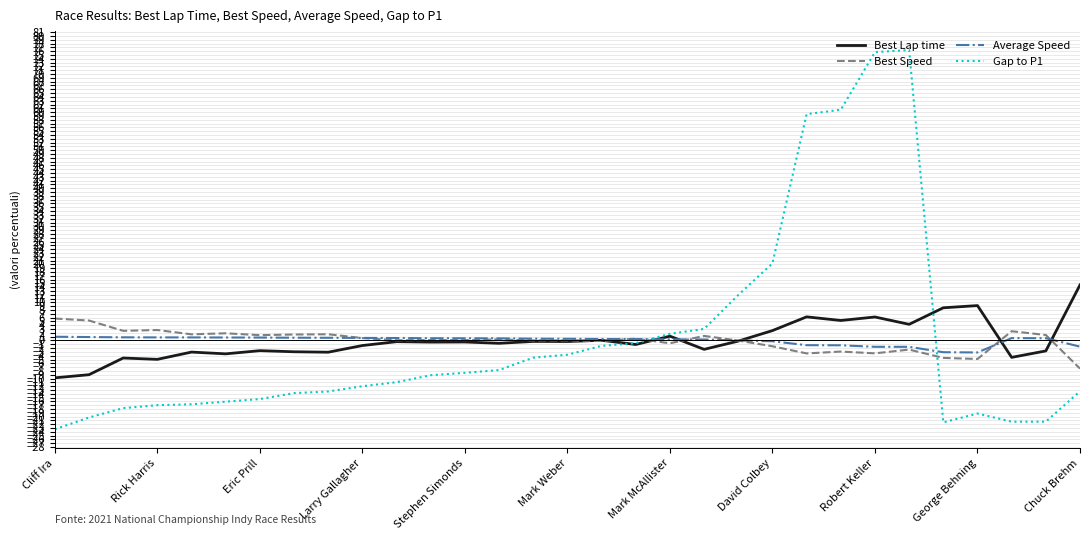

Which series has the largest range (max minus min)?

Gap to P1